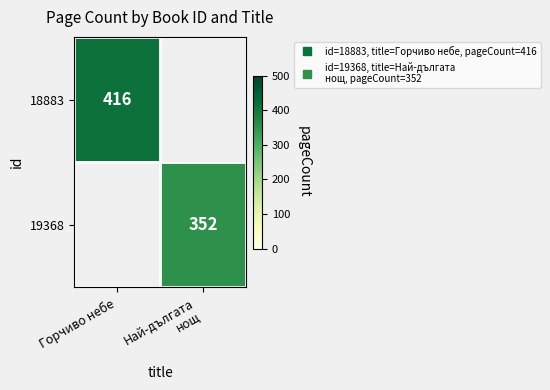

At which label does 18883 reach its peak?

Горчиво небе